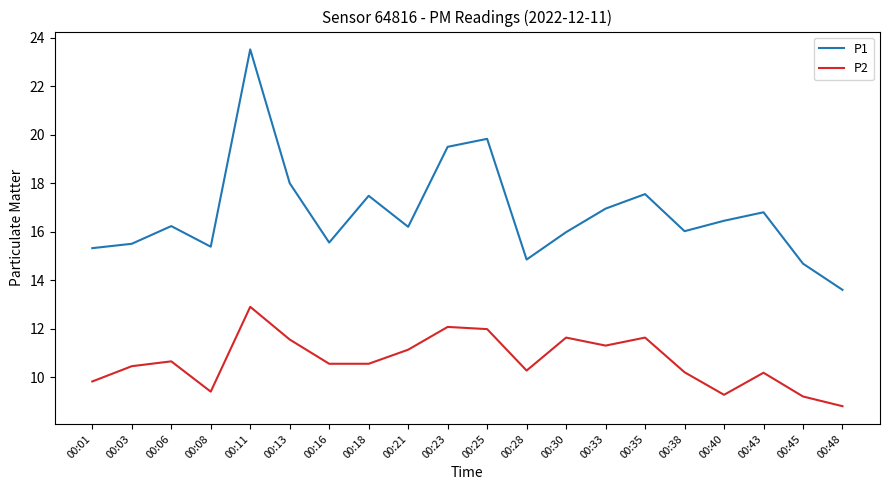

True or false: P1 and P2 cross at least once.

False